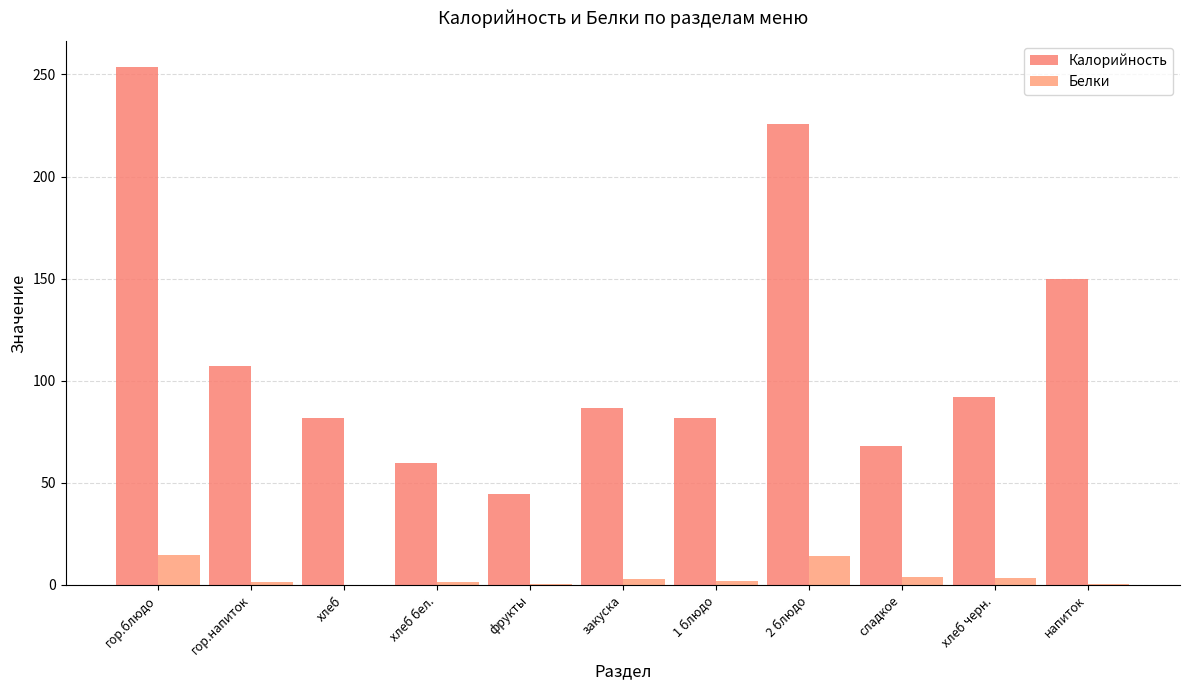

What is the maximum value for Белки?

14.4